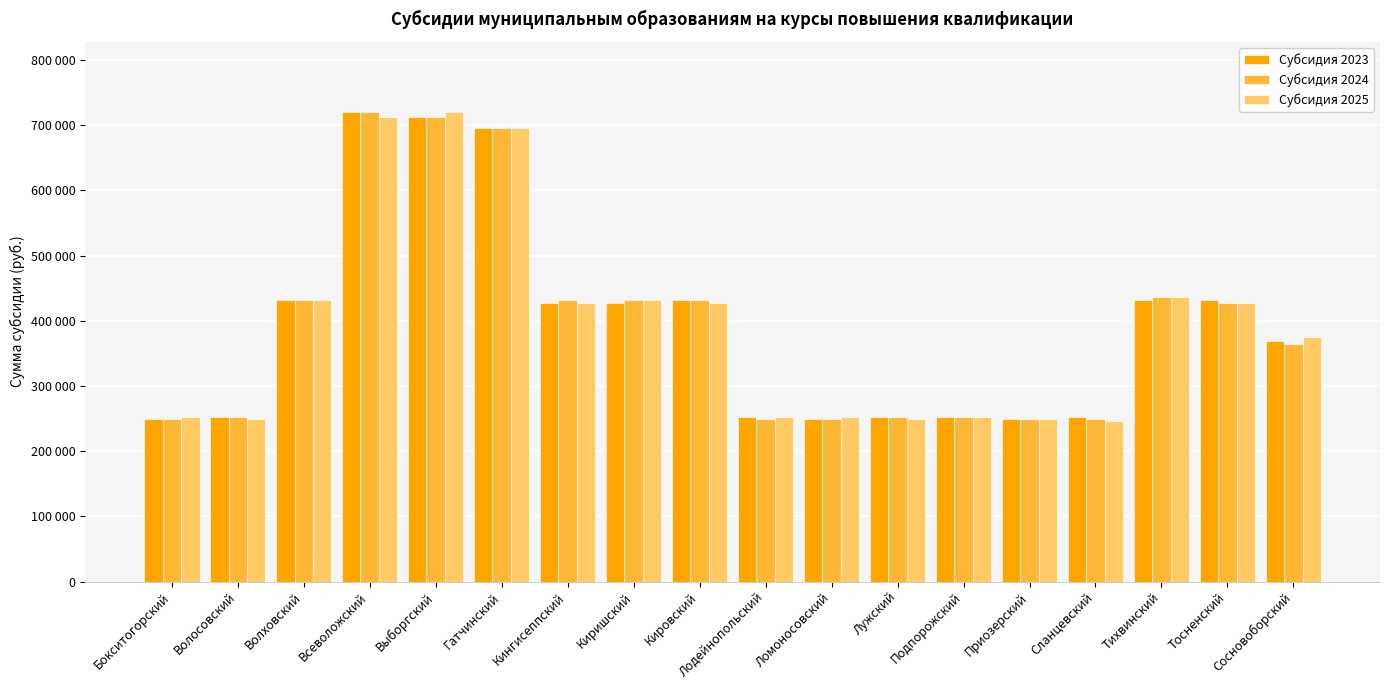

Does the chart contain stacked bars?

No